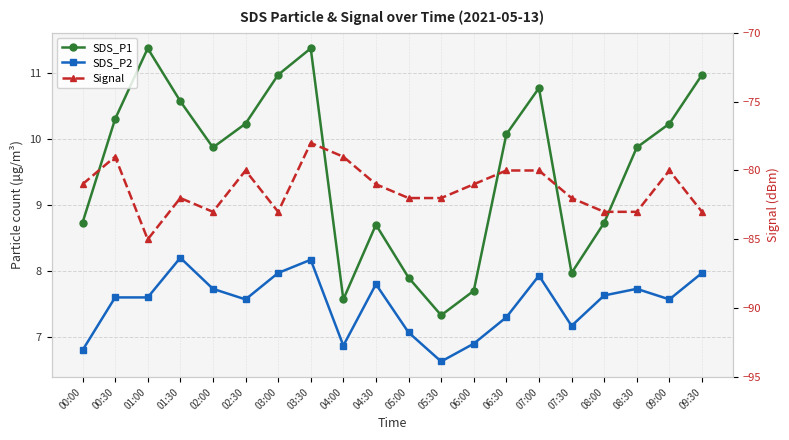

True or false: SDS_P1 and Signal cross at least once.

False